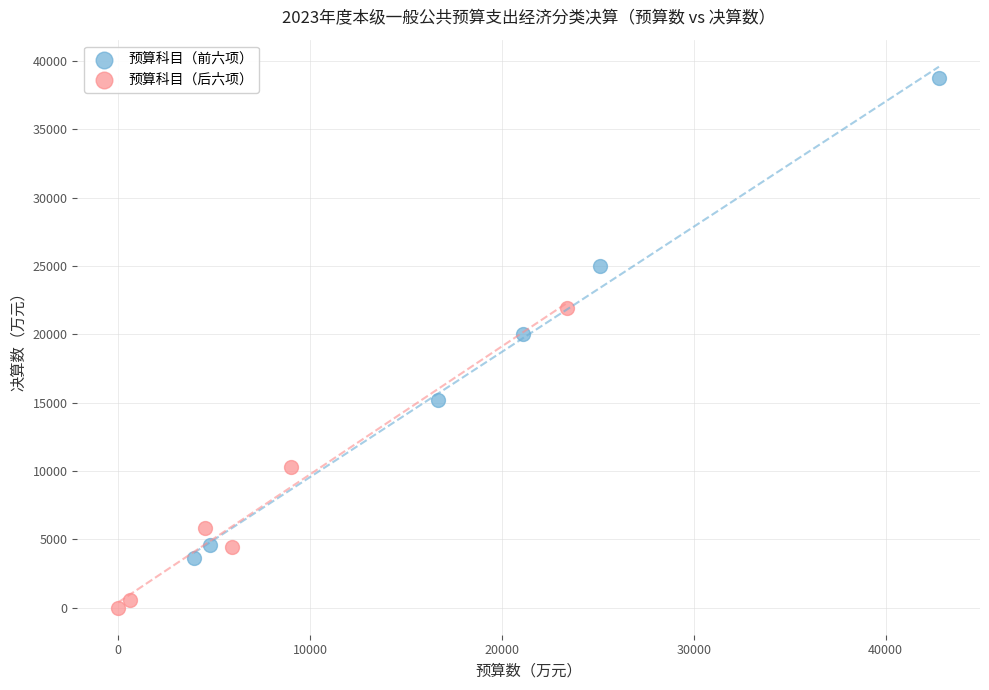

What are all the series names shown in the legend?

预算科目（前六项）, 预算科目（后六项）